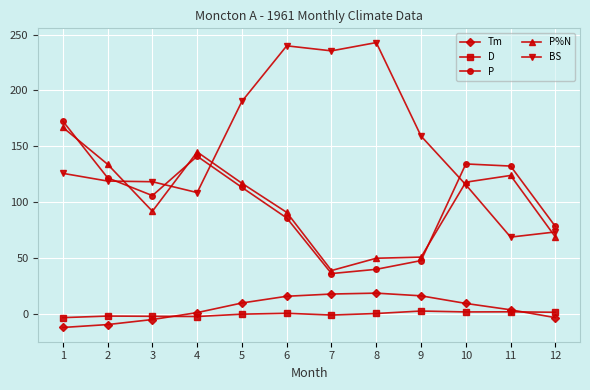

What is the lowest value of the BS series?

68.9